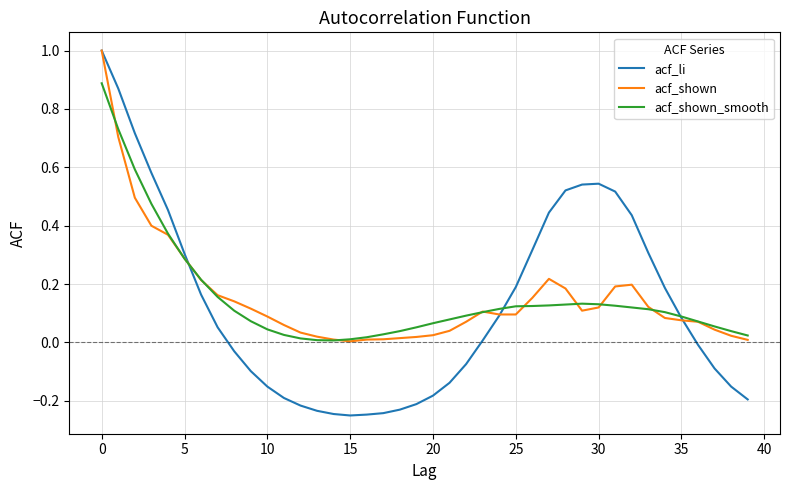

Which series has the widest spread of values?

acf_li